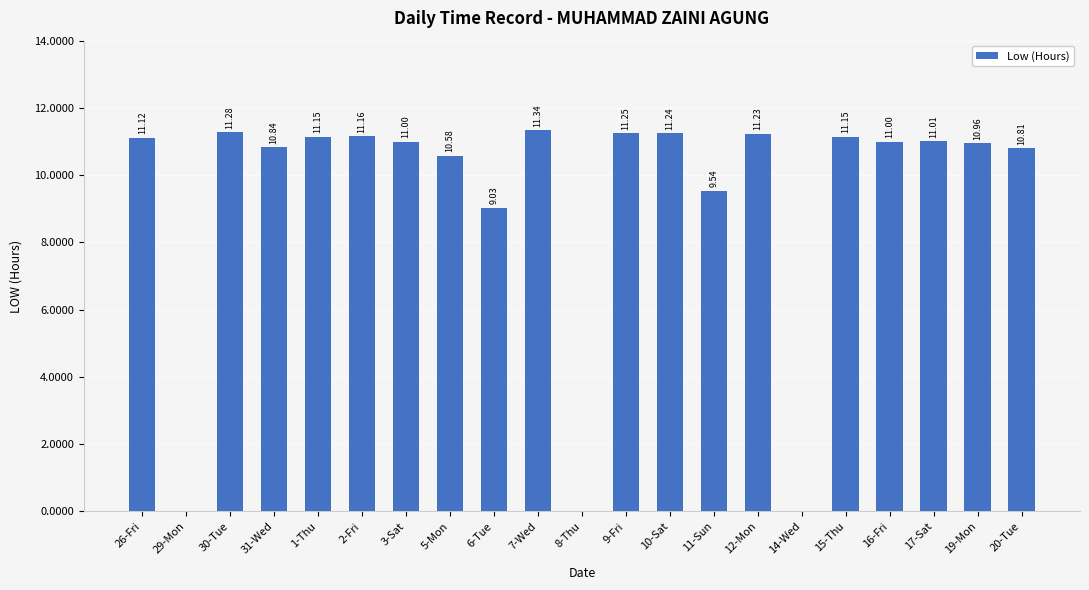

Which label corresponds to the largest value in the chart?

7-Wed